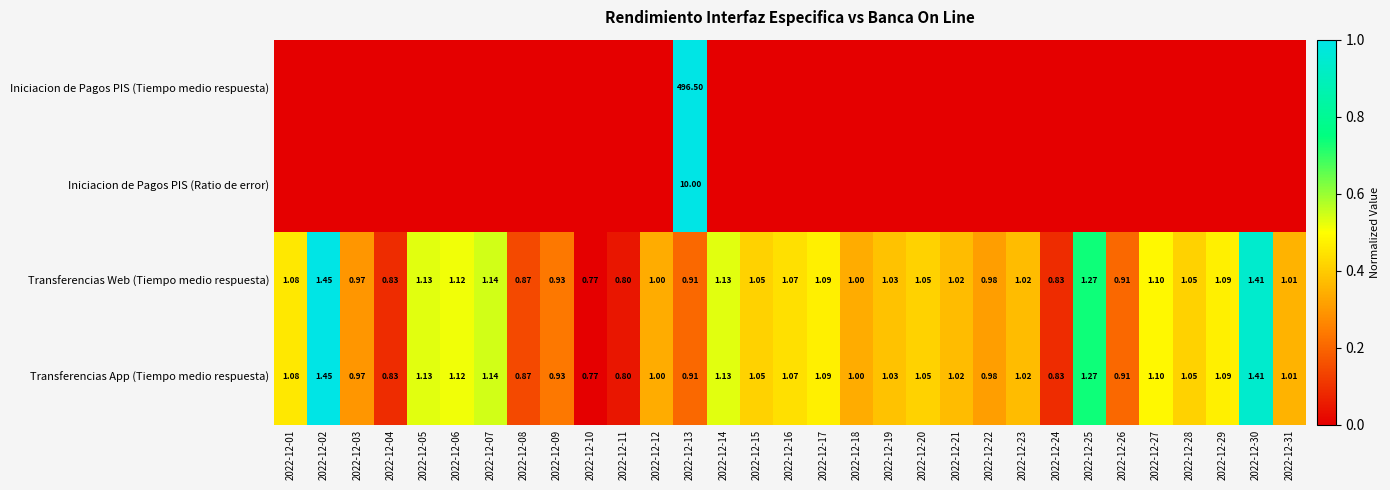

Which series has the widest spread of values?

Iniciacion de Pagos PIS (Tiempo medio respuesta)